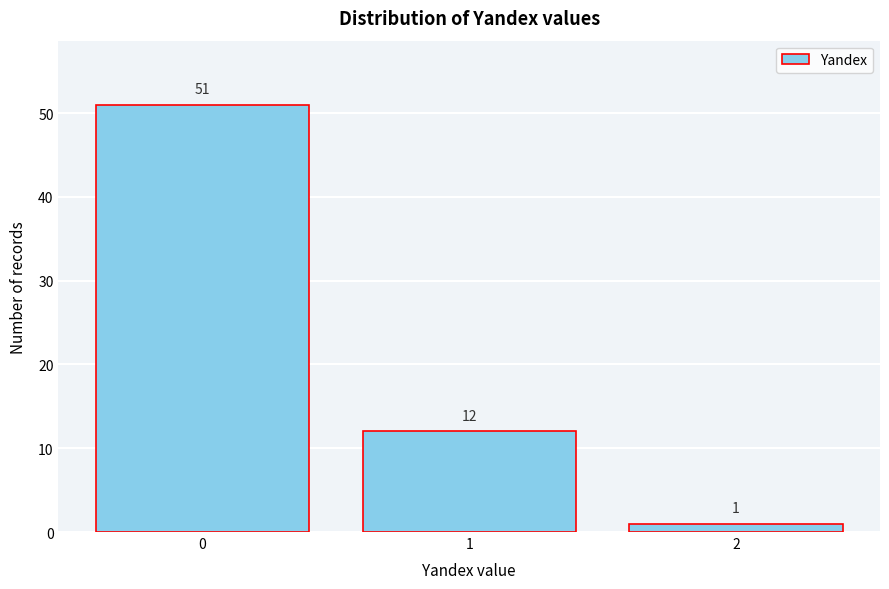

Reading left to right, list all the values displayed in this chart.

51	12	1